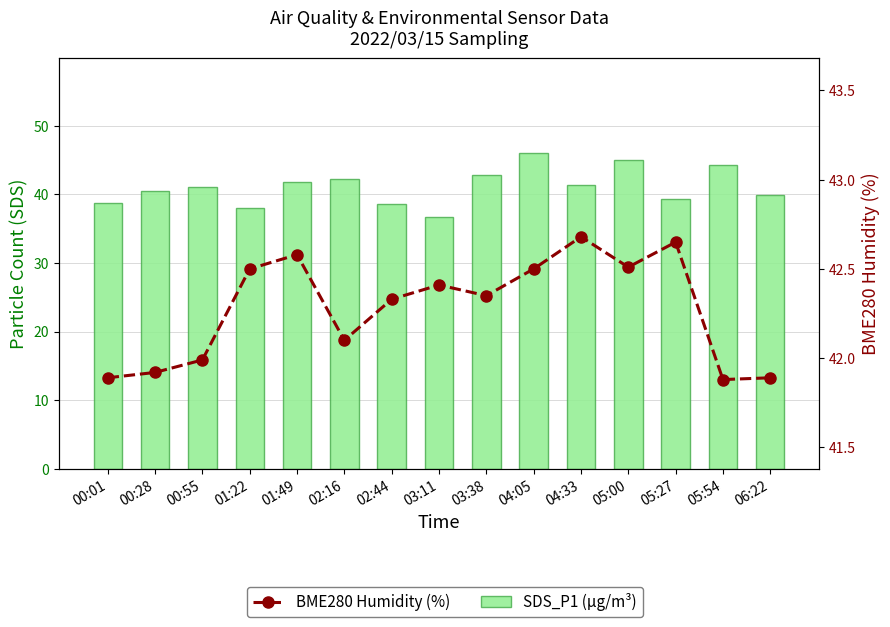

What is the maximum value for BME280 Humidity (%)?

42.7